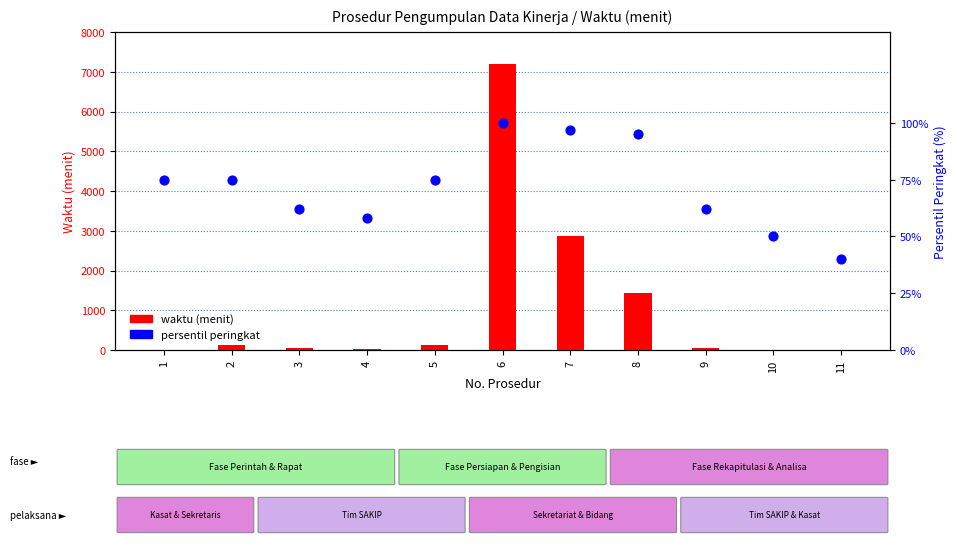

Is the value of persentil peringkat at 9 greater than the value of waktu (menit) at 3?

Yes